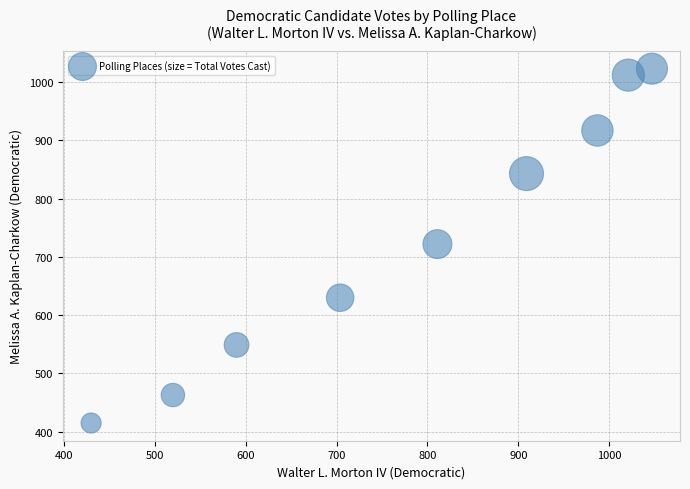

What is the range of X values (max minus min)?

617